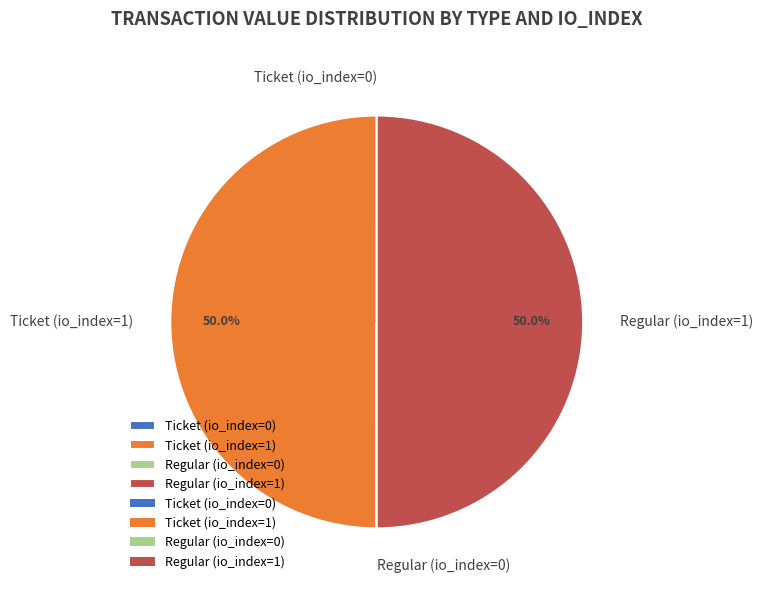

What percentage is NOT represented by Ticket (io_index=1)?

50.0%